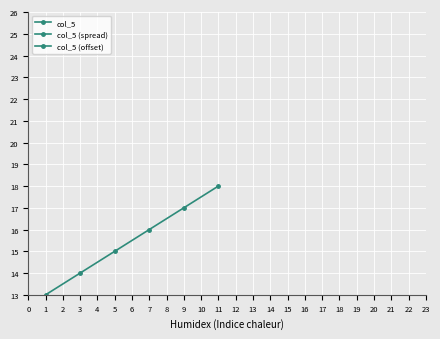

How many lines are shown in the chart?

3